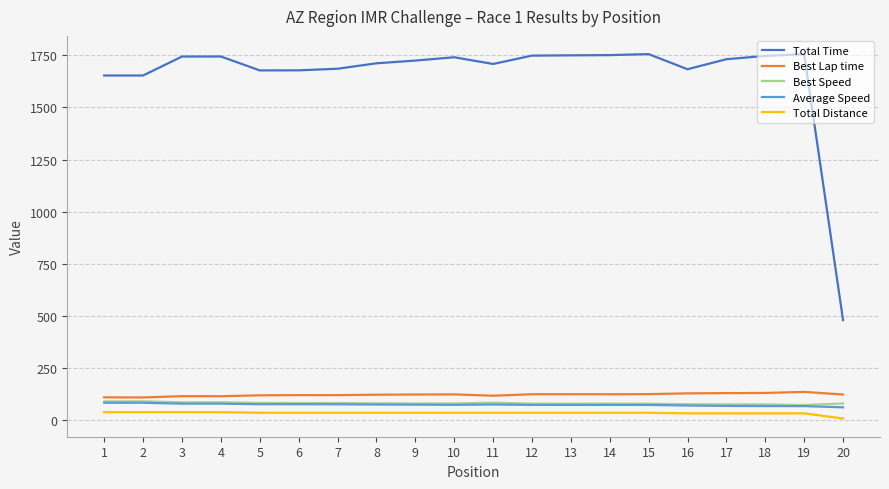

What value does the Best Speed series have at 13?

79.2